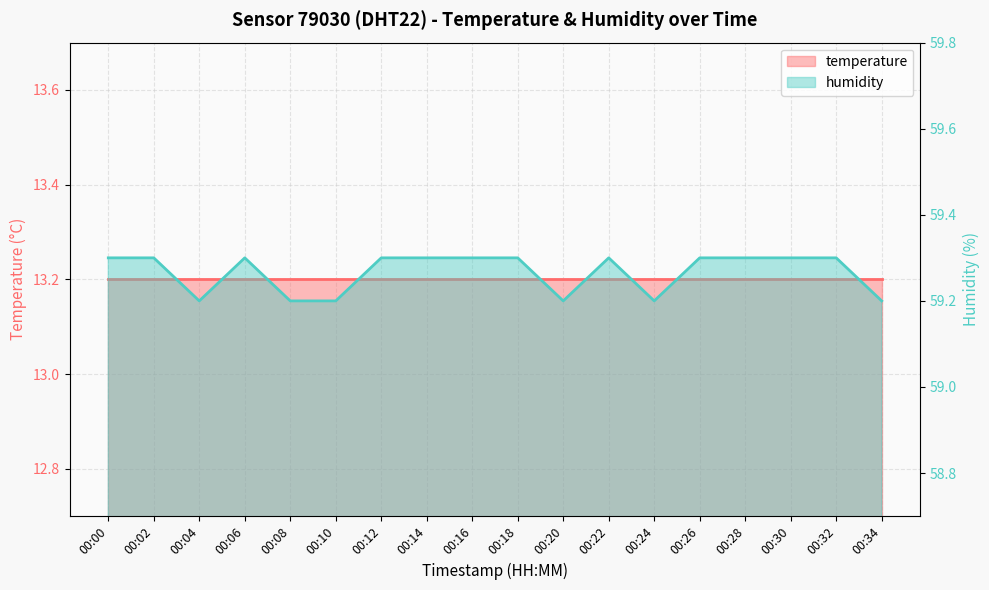

What is the difference between the maximum and minimum values?

0.1